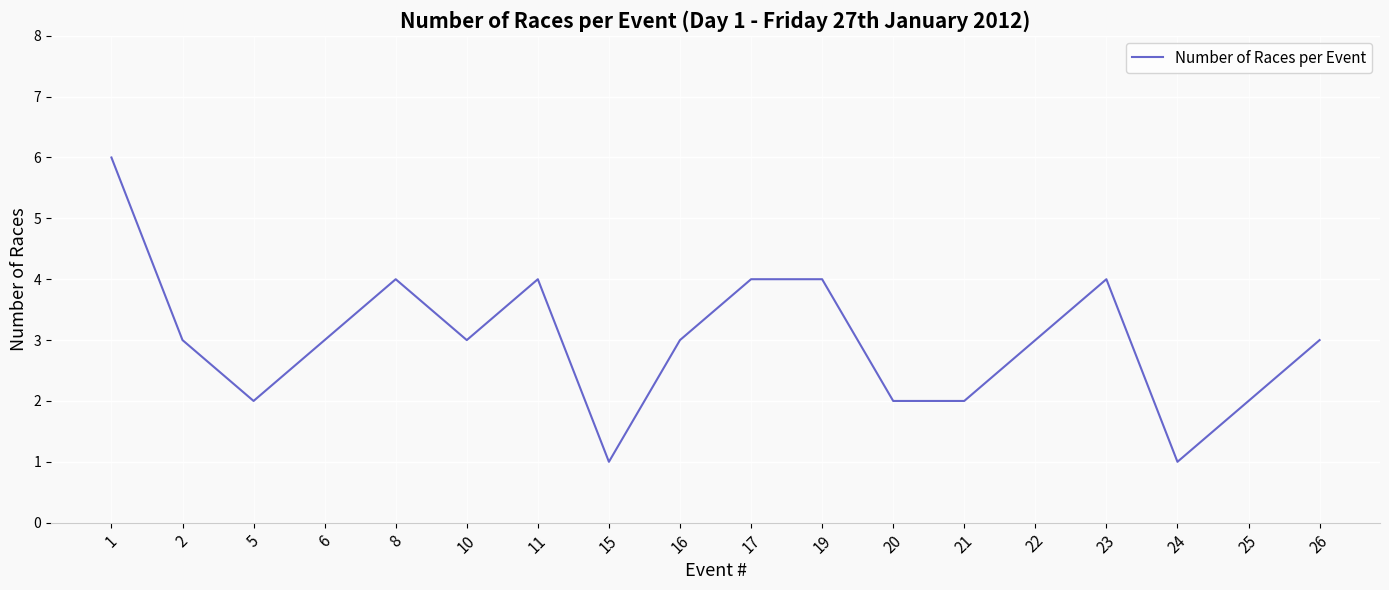

Reading right to left, transcribe all the data shown in this chart.

26=3	25=2	24=1	23=4	22=3	21=2	20=2	19=4	17=4	16=3	15=1	11=4	10=3	8=4	6=3	5=2	2=3	1=6